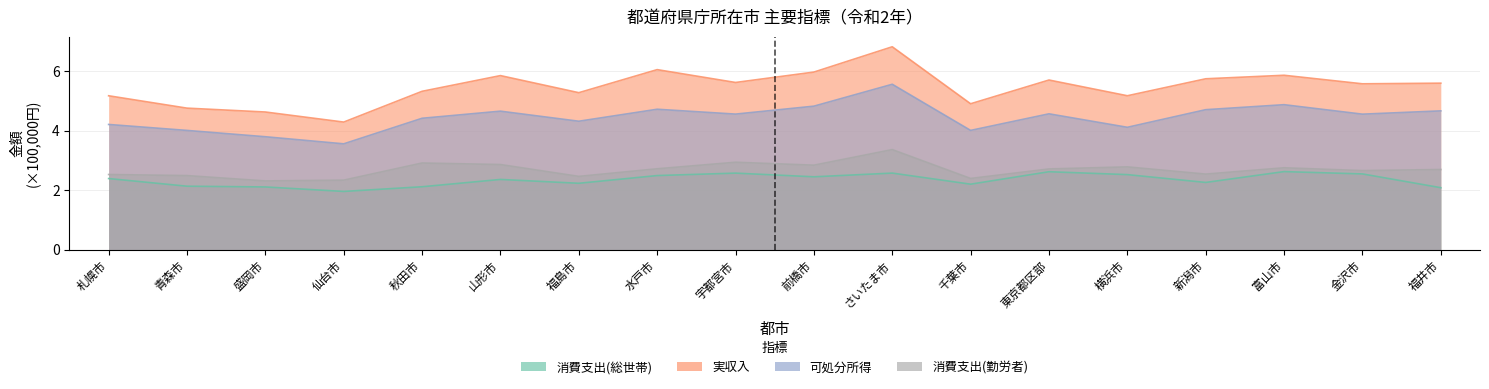

Which category has the highest value in the 実収入 series?

さいたま市